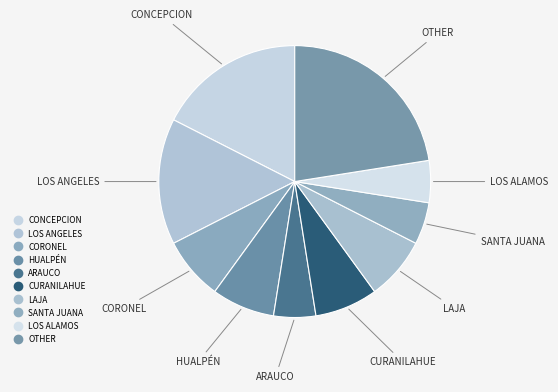

Count the number of slices in the pie.

10